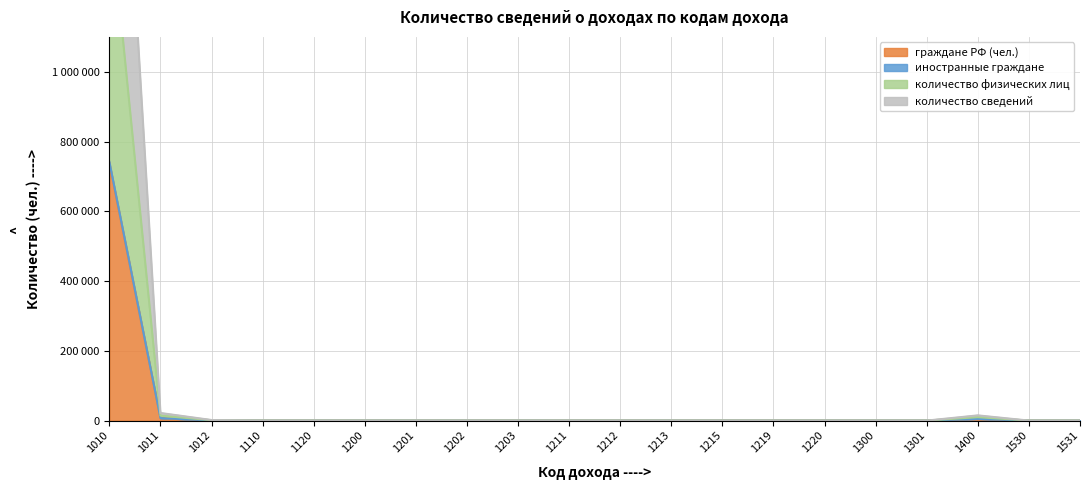

How many interior local peaks does the иностранные граждане series have?

4